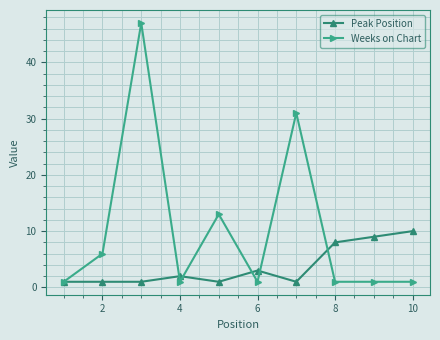

Rank the series by their average value, from highest to lowest.

Weeks on Chart, Peak Position